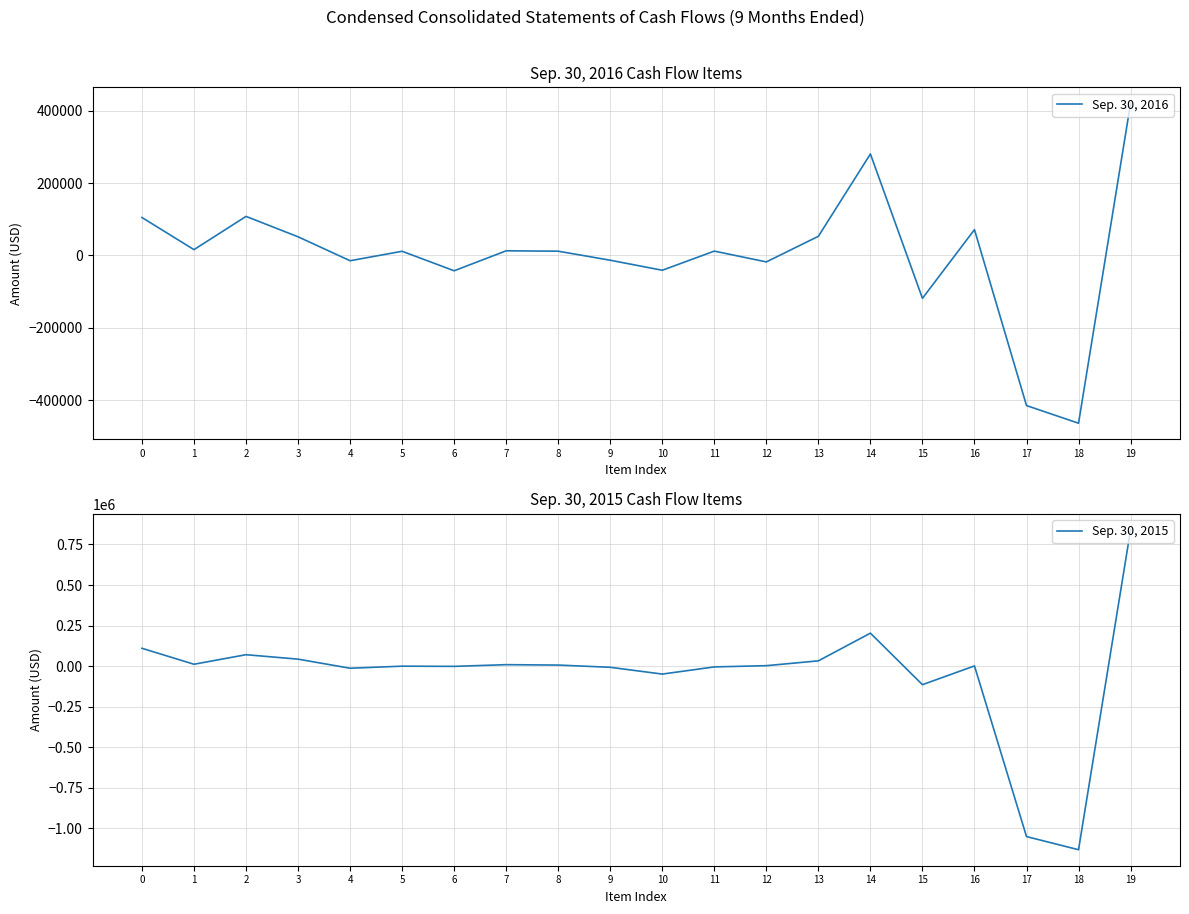

Between which two adjacent categories do Sep. 30, 2016 and Sep. 30, 2015 first intersect?

0 and 1